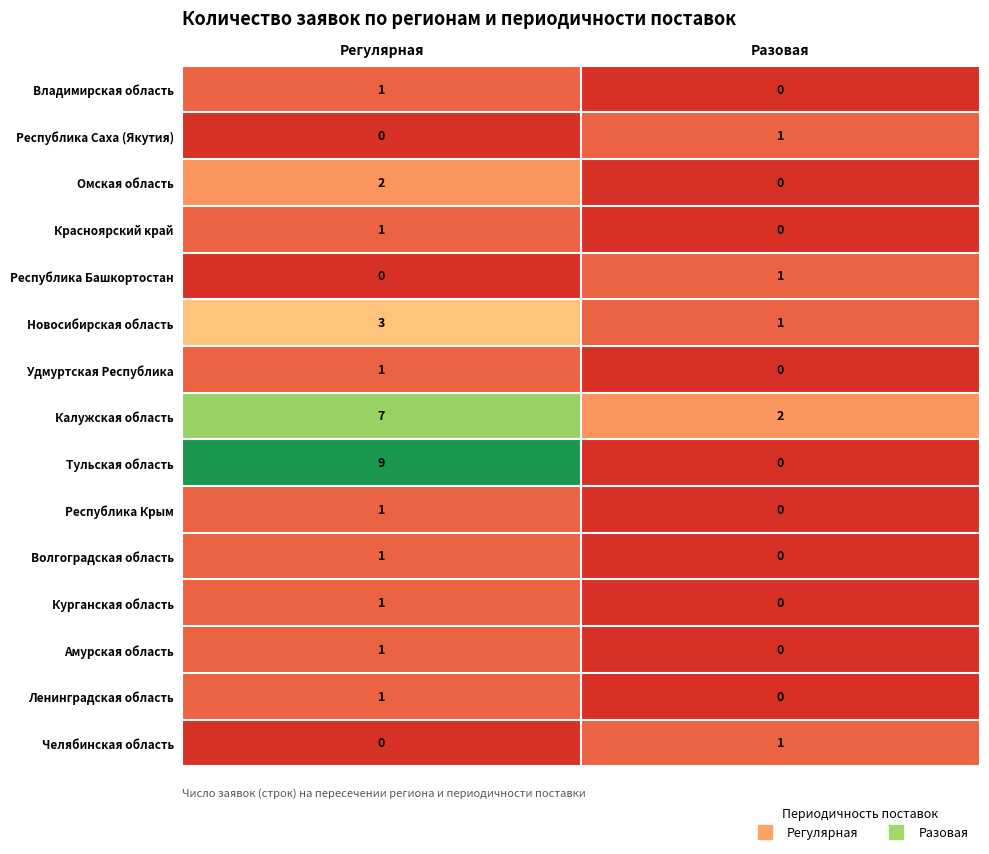

Is it true that Республика Саха (Якутия) equals 0 at Регулярная?

True